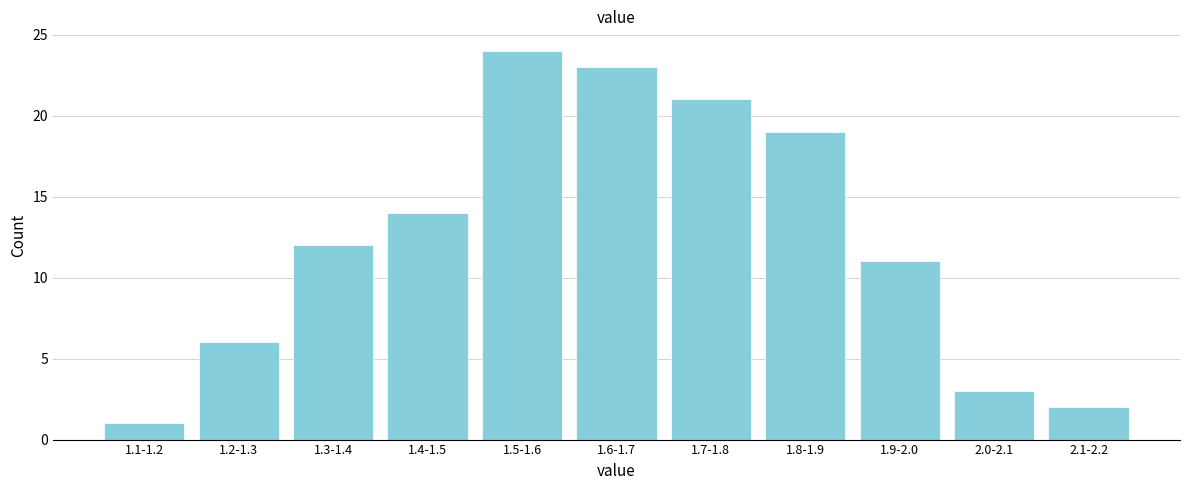

Reading left to right, what are all the values shown in this chart?

1	6	12	14	24	23	21	19	11	3	2